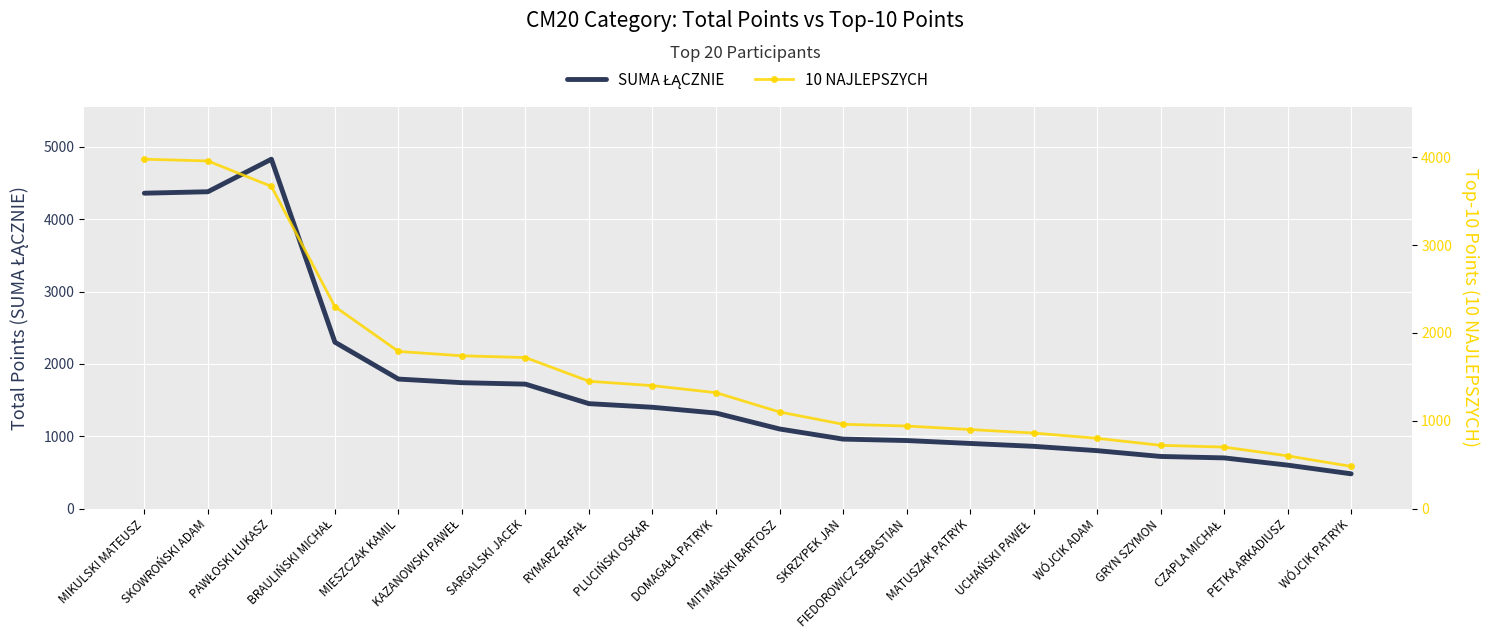

What is the total value across all series at MATUSZAK PATRYK?

1800